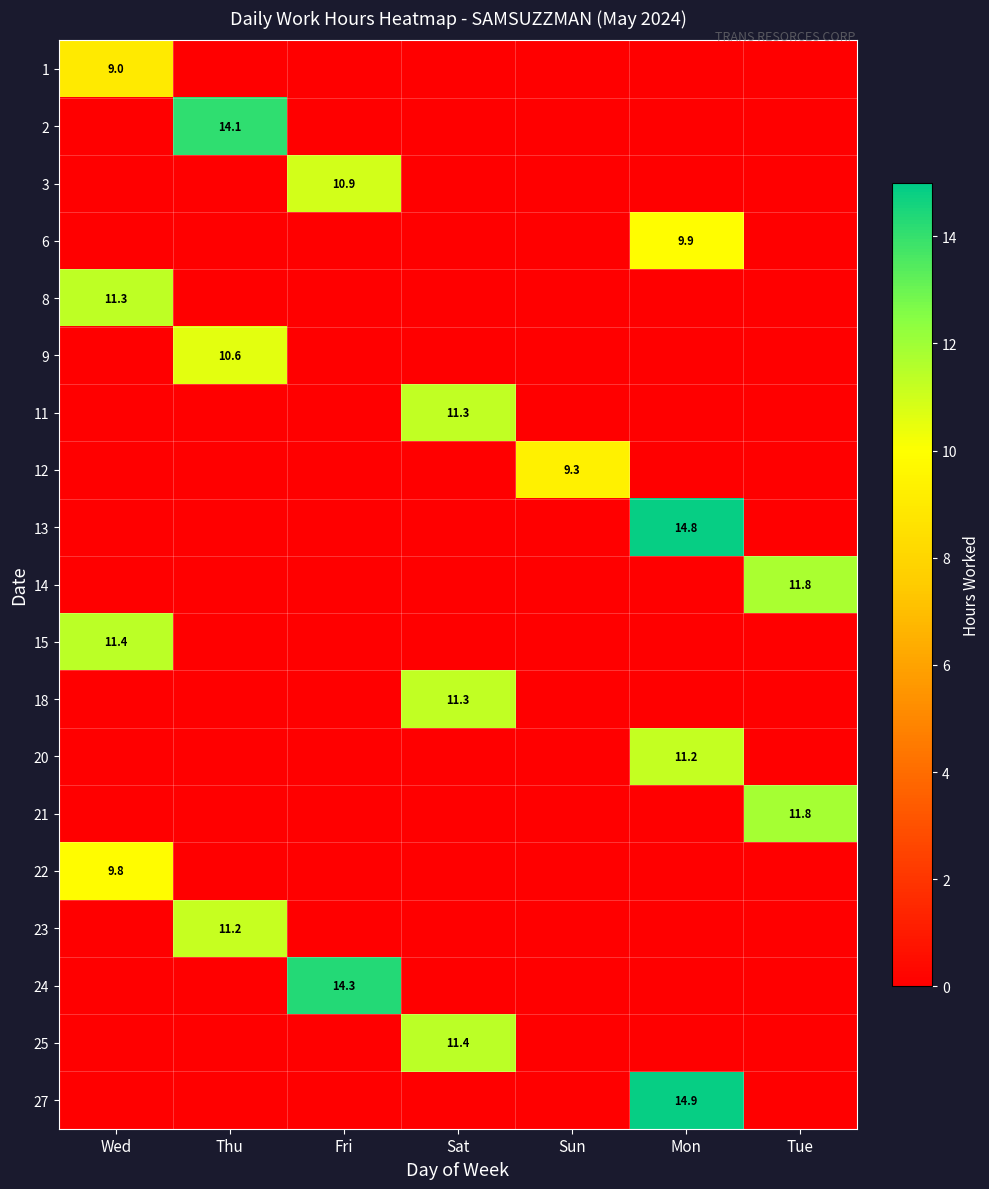

How many categories are shown in the chart?

7